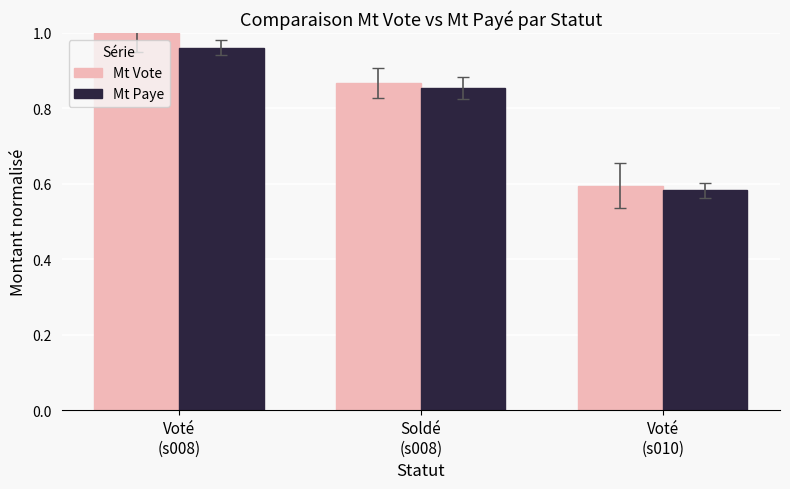

Which series has the largest range (max minus min)?

Mt Vote